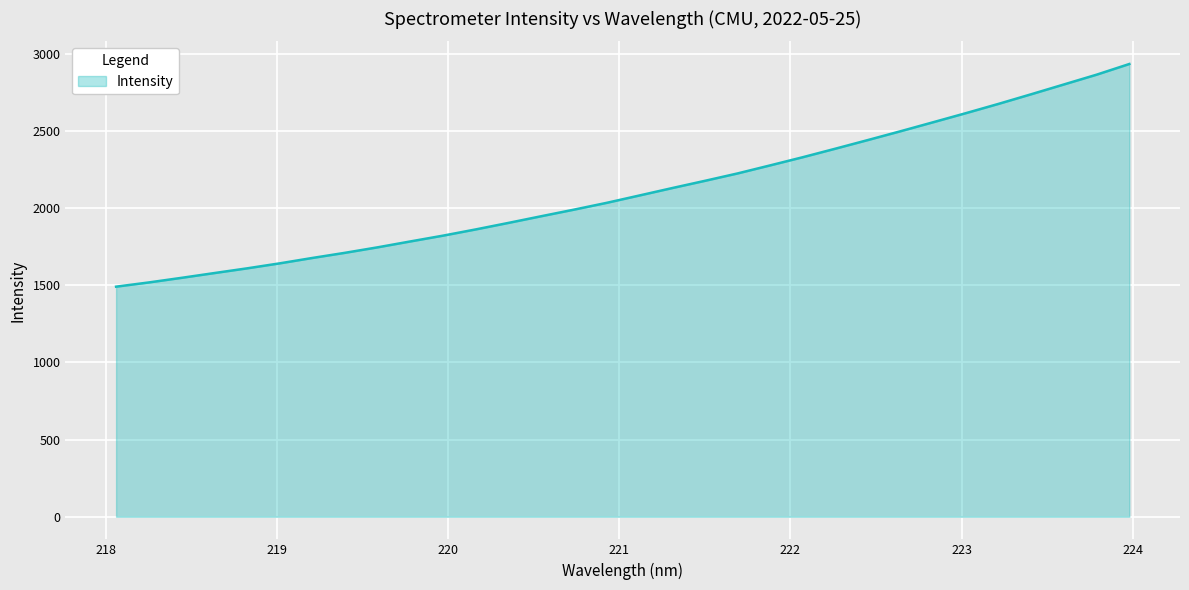

What is the difference between the maximum and minimum values?

1443.4